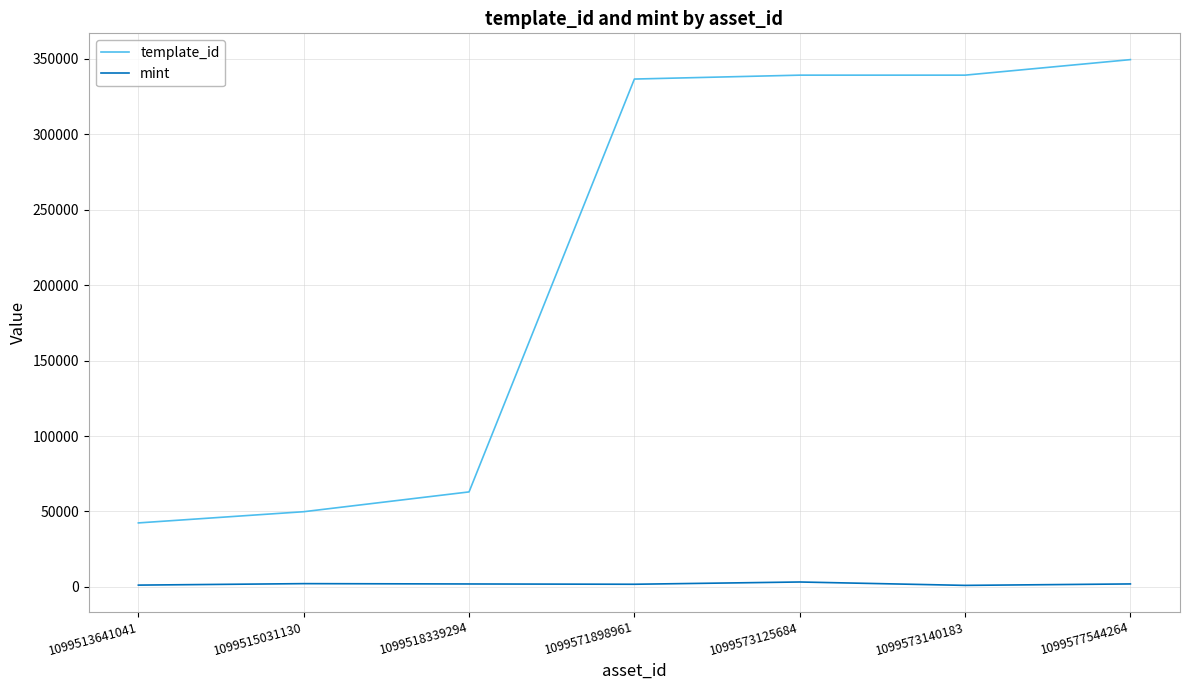

At which category does the chart reach its peak across all series?

1099577544264